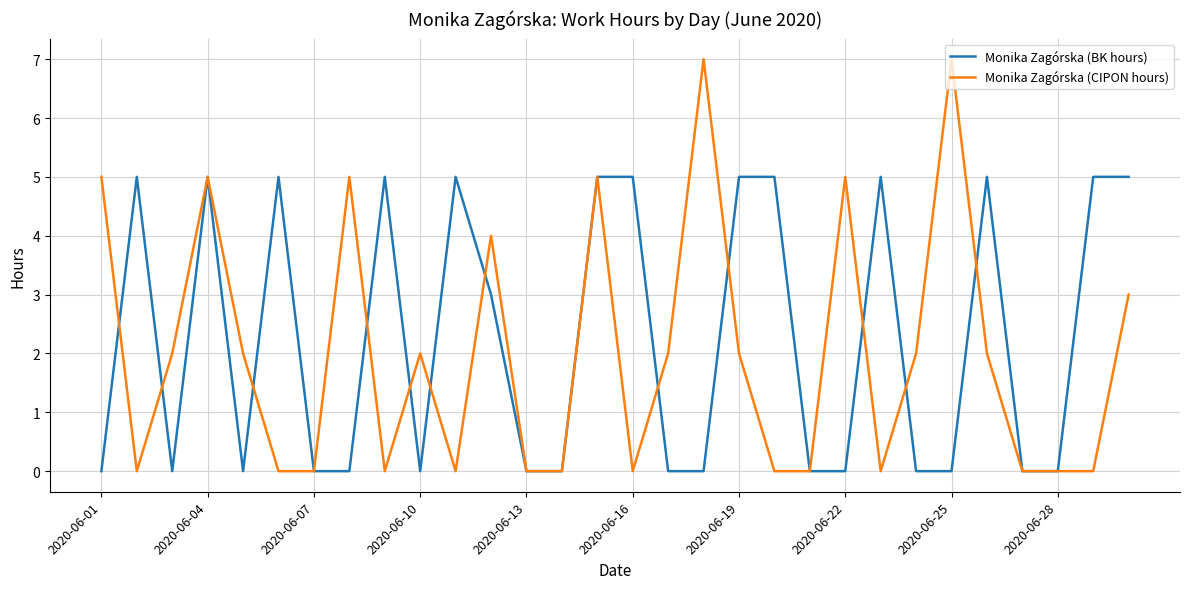

Which series has the largest range (max minus min)?

Monika Zagórska (CIPON hours)